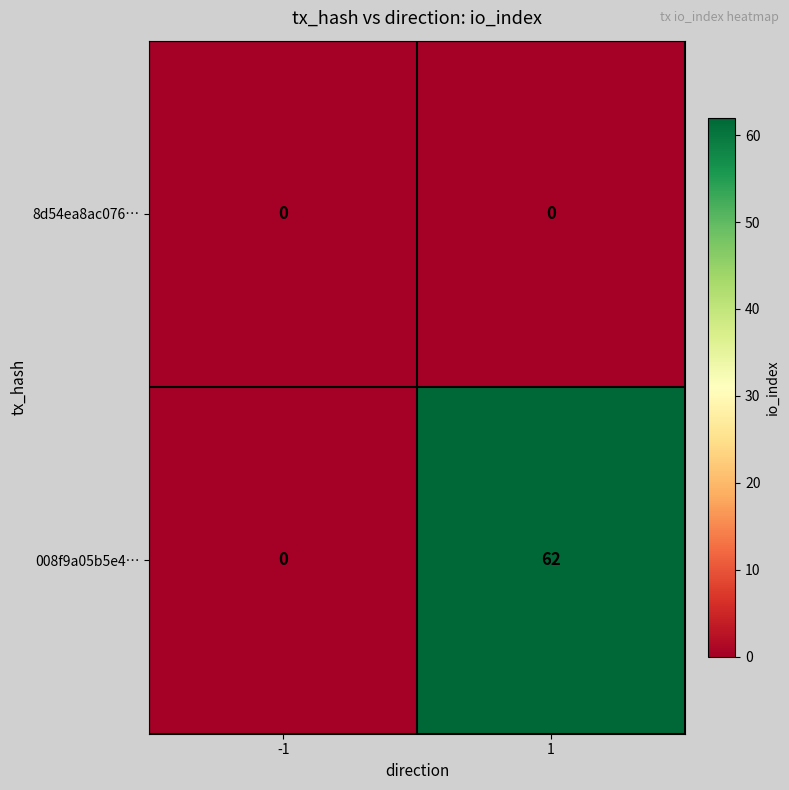

The 008f9a05b5e4… series shows 62 at 1. True or false?

True